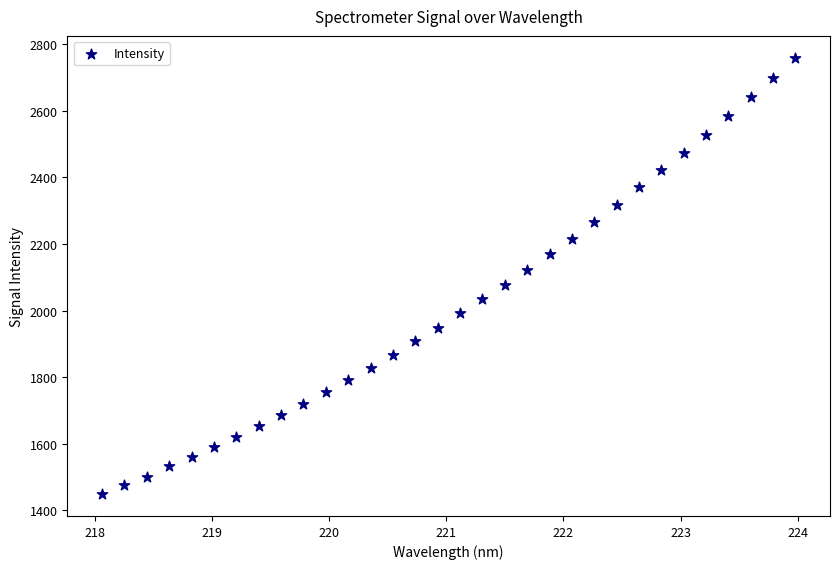

What is the range of Y values (max minus min)?

1309.4